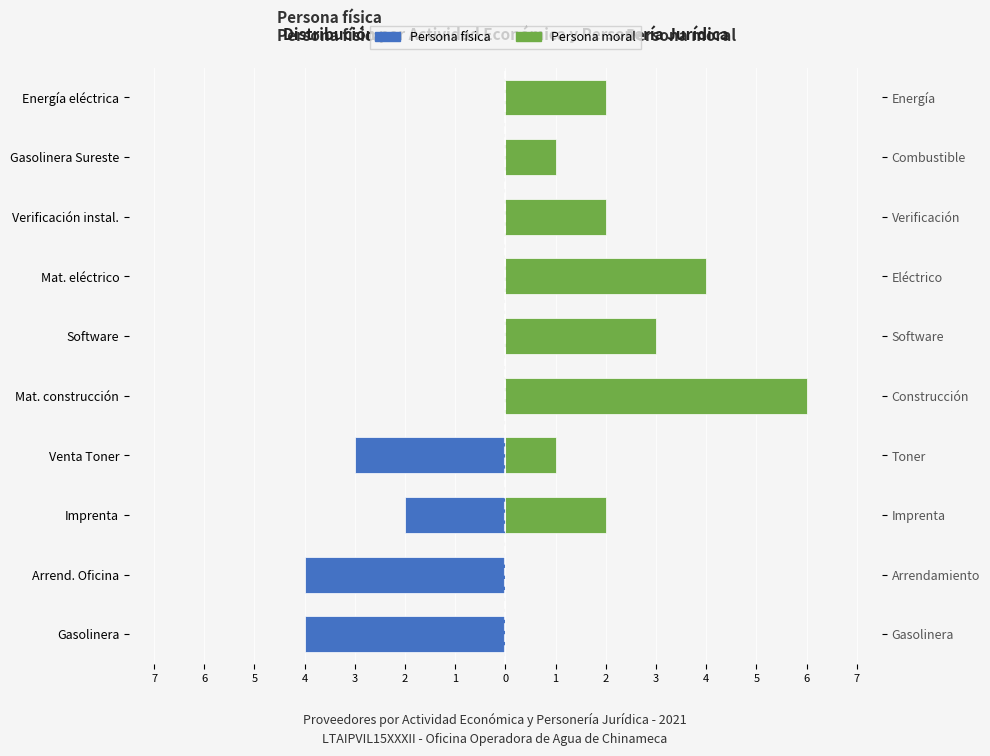

What is the difference between the Persona moral values at Venta Toner and Mat. eléctrico?

3